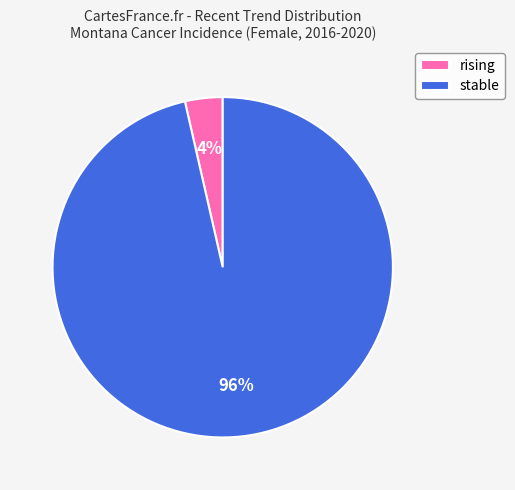

Rank the categories by value from highest to lowest.

stable, rising